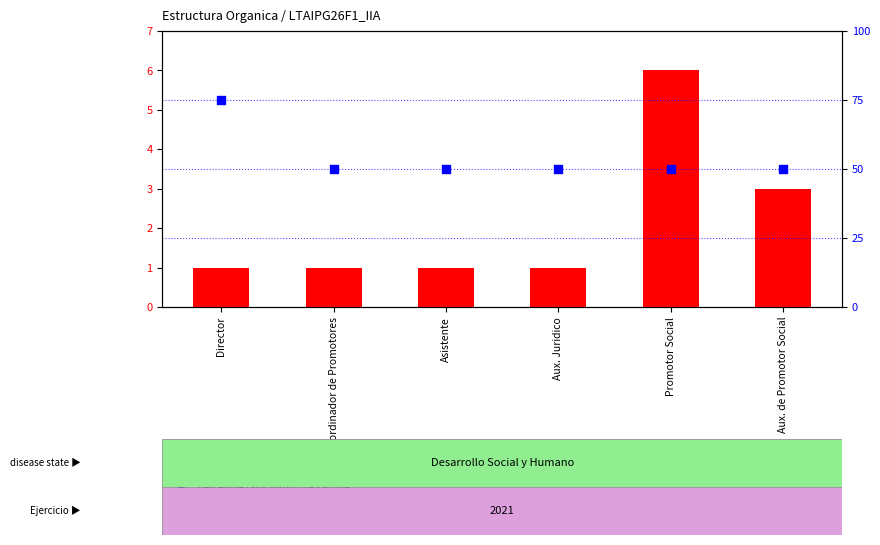

At how many categories does at least one series exceed 56?

1